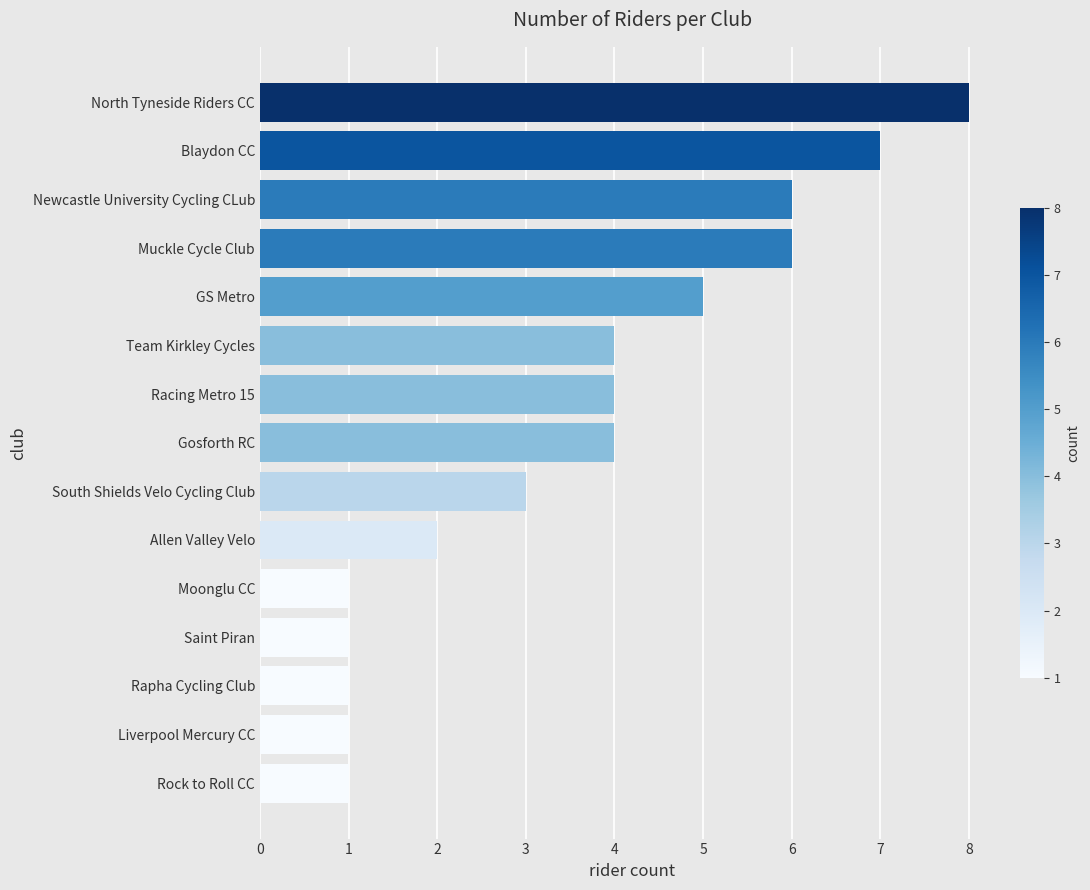

Is it true that the value at Muckle Cycle Club is 10?

False